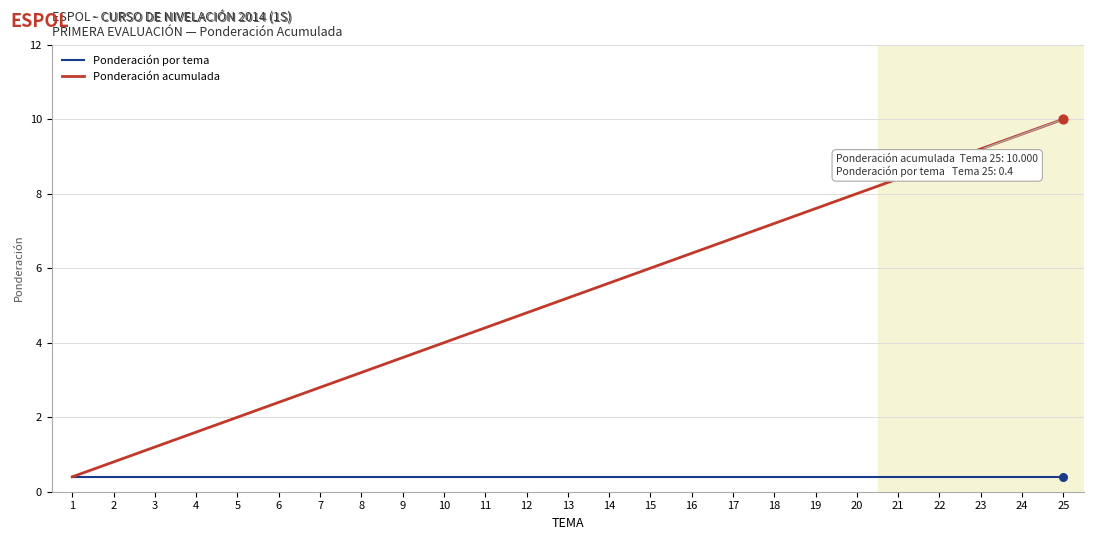

What is the total value across all series at 21?

8.8